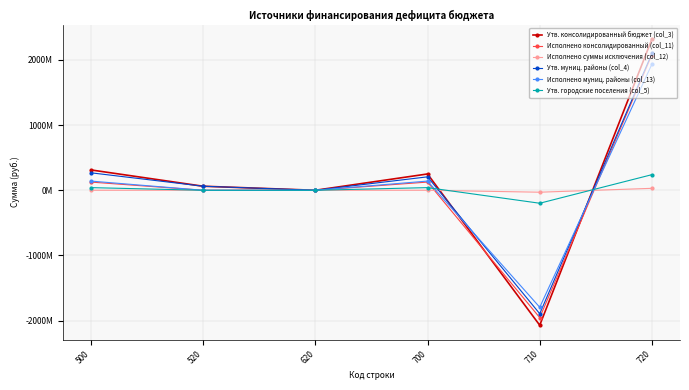

Where do Утв. городские поселения (col_5) and Утв. консолидированный бюджет (col_3) first cross each other?

700 and 710